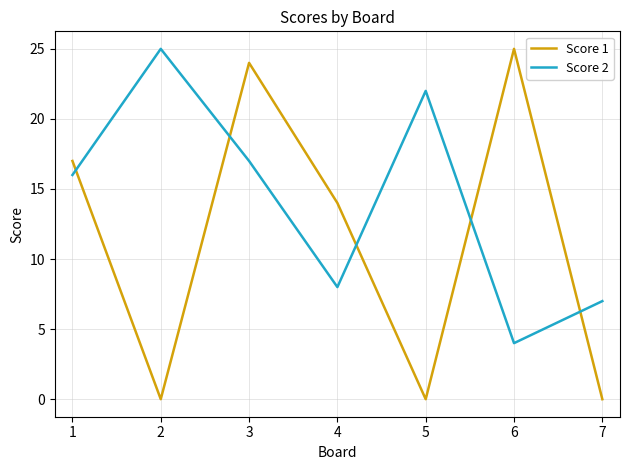

In Score 2, how many points are lower than both neighbors (excluding endpoints)?

2